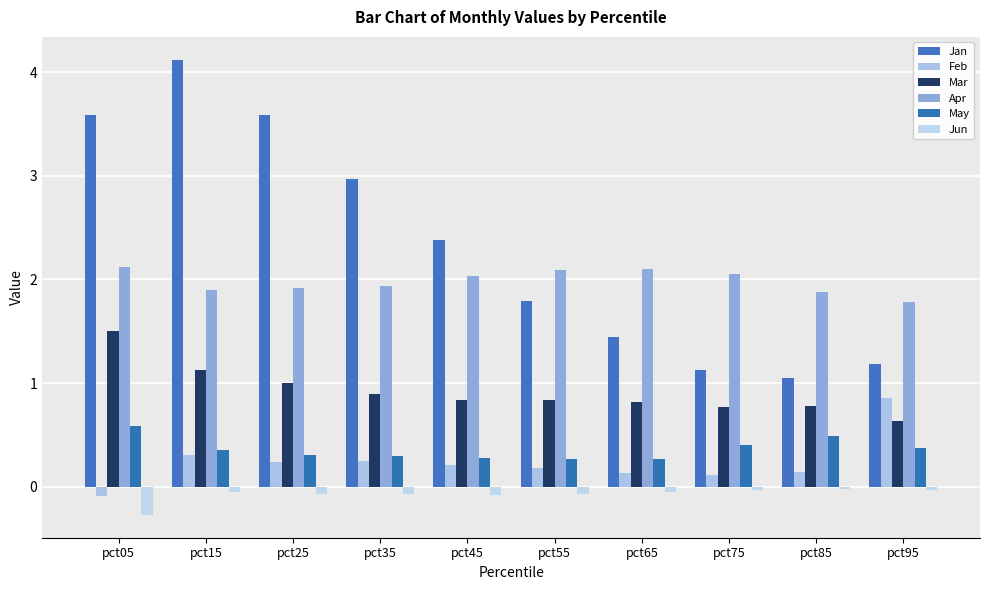

Which series has the largest range (max minus min)?

Jan